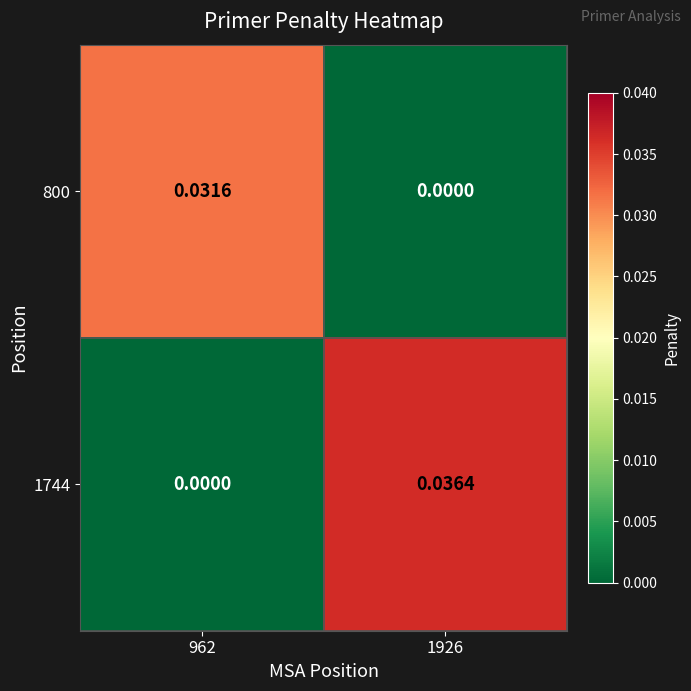

At which category is the sum across all series the highest?

1926